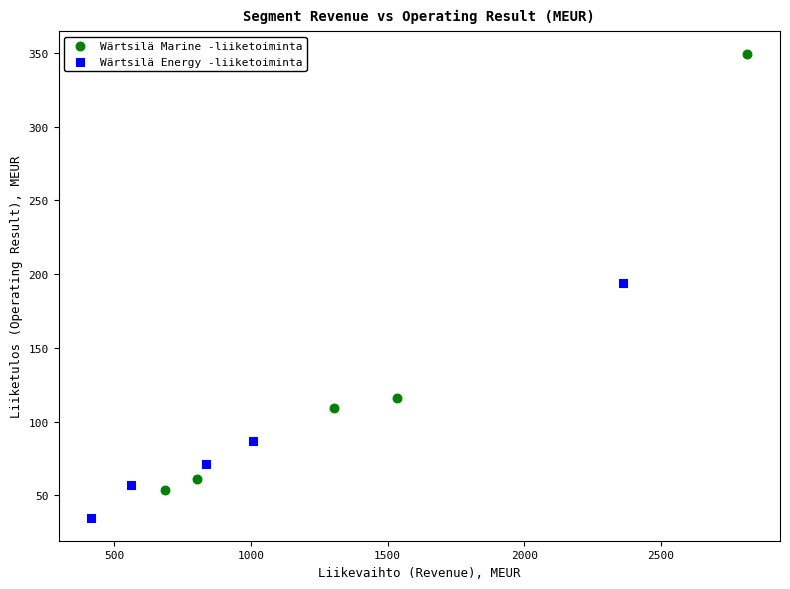

Which series reaches the minimum Y coordinate?

Wärtsilä Energy -liiketoiminta